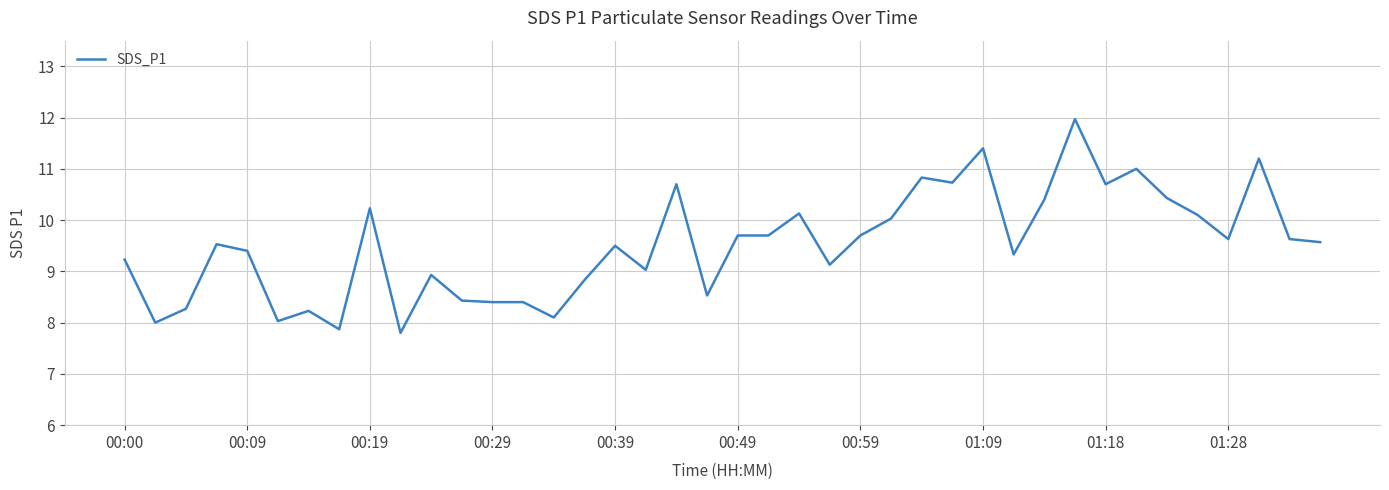

Does the chart have visible grid lines?

Yes